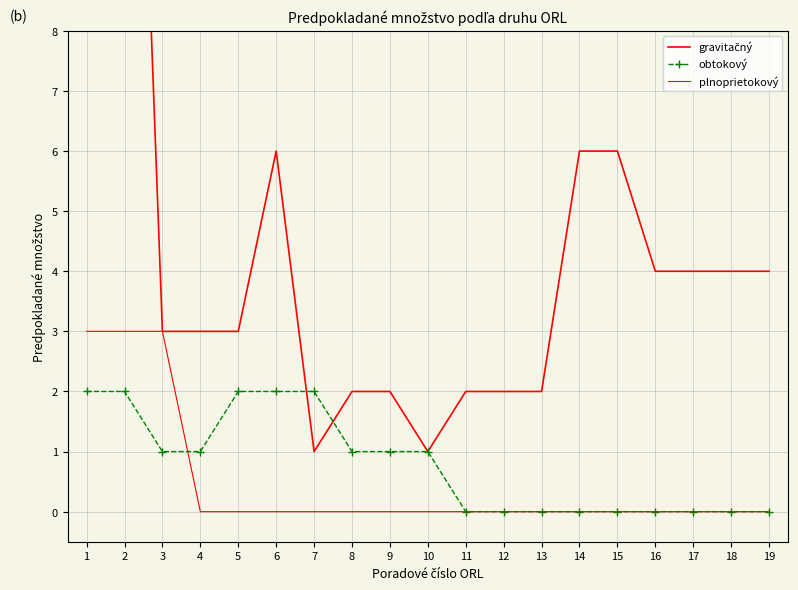

At how many categories does at least one series exceed 16?

2